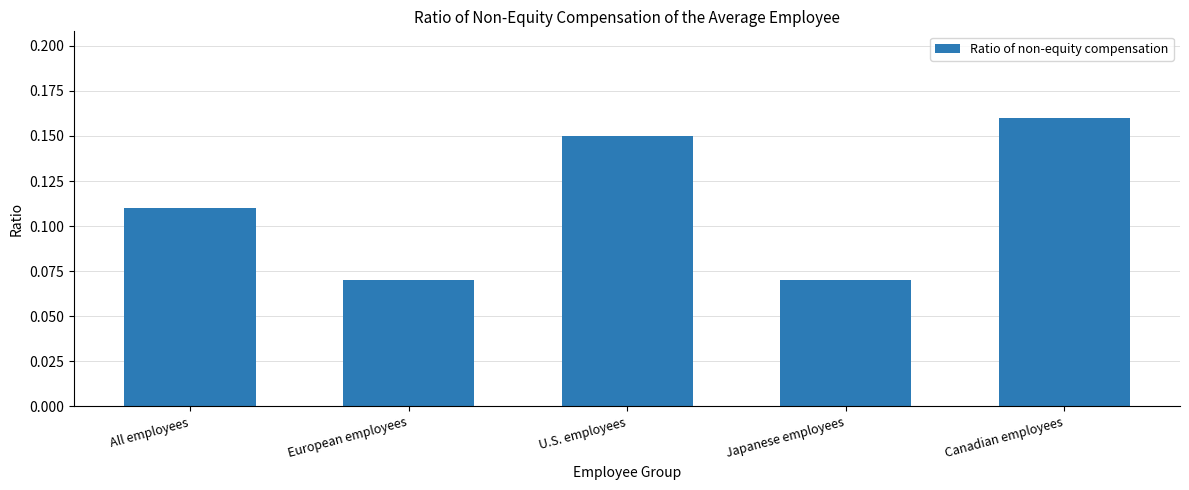

Count the values in the range 0 to 1.

5